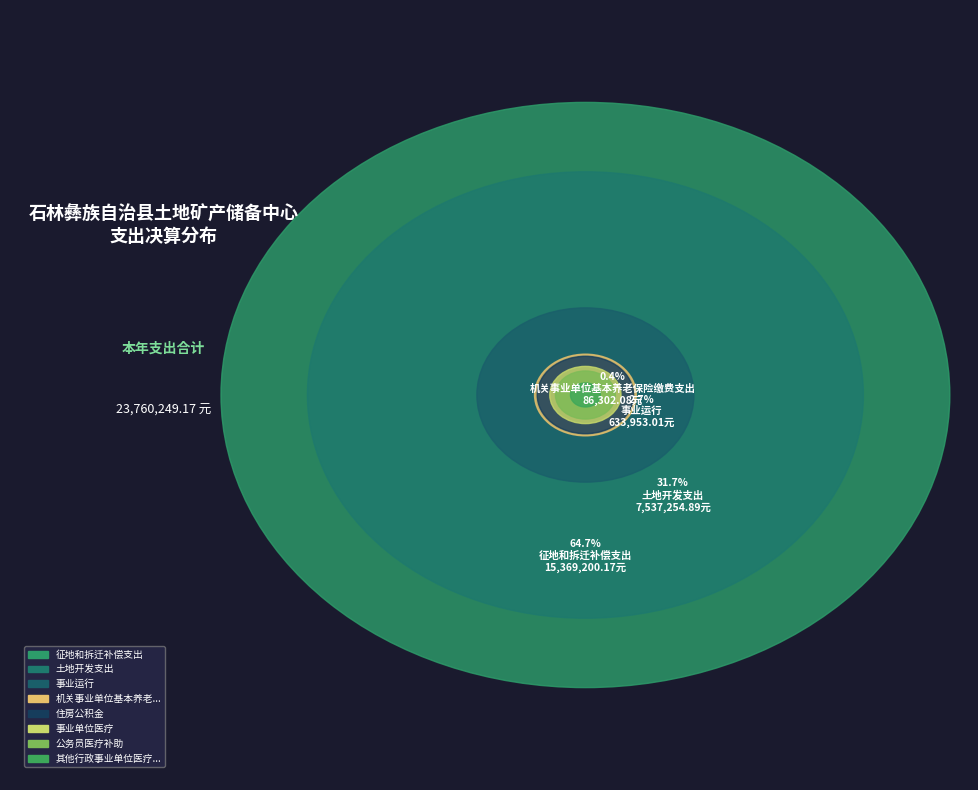

To the nearest percent, what is the difference between the 住房公积金 and 征地和拆迁补偿支出 slice percentages?

64%